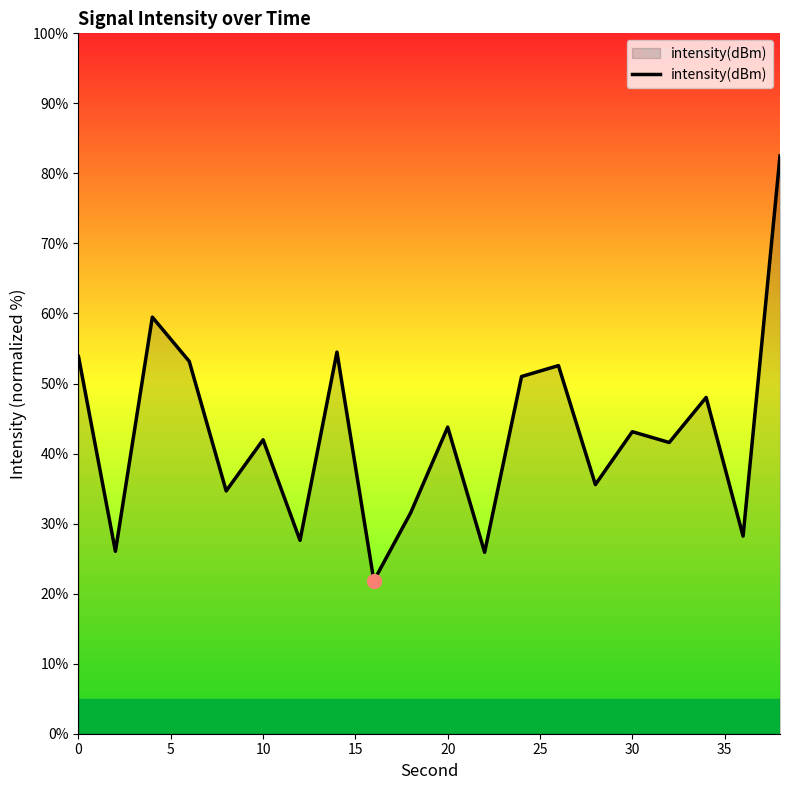

What is the minimum value shown in the chart?

21.8